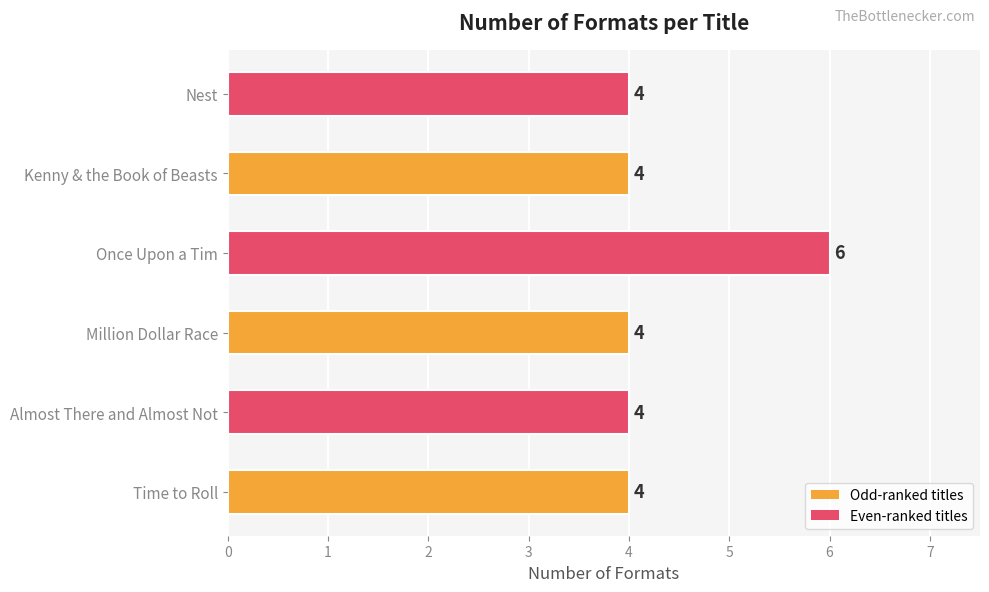

Is it true that the value at Million Dollar Race is 4?

True